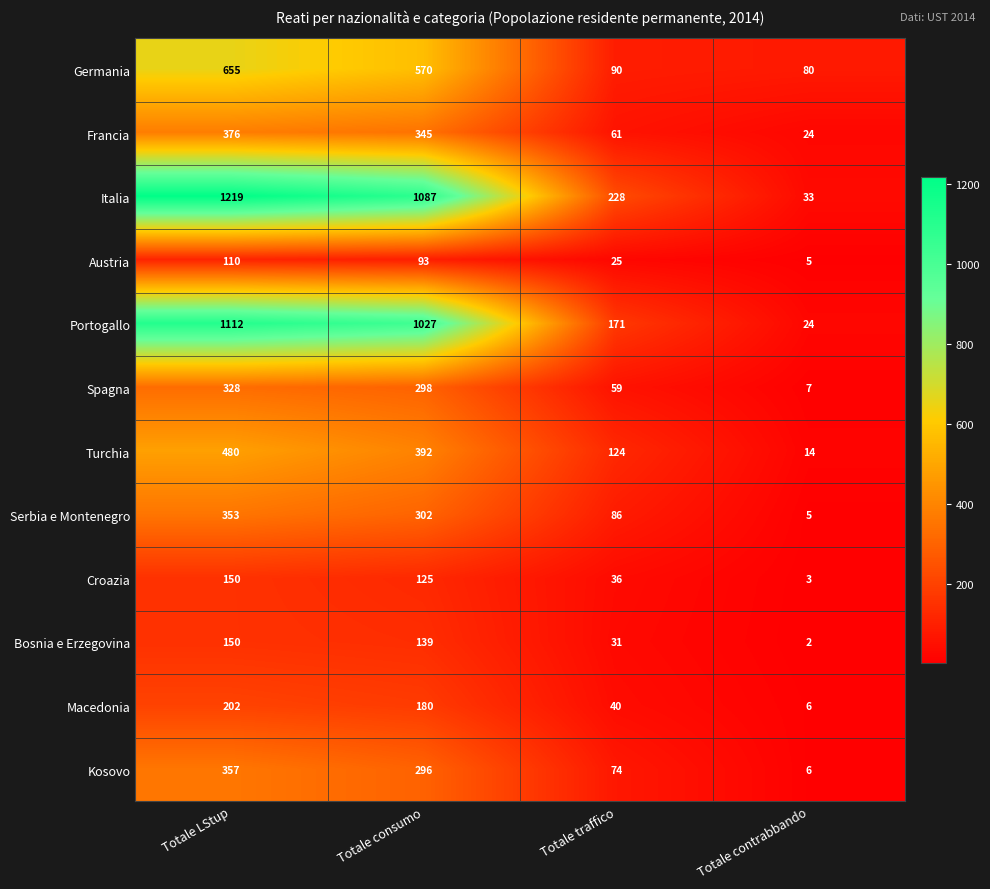

At which label does Austria reach its peak?

Totale LStup